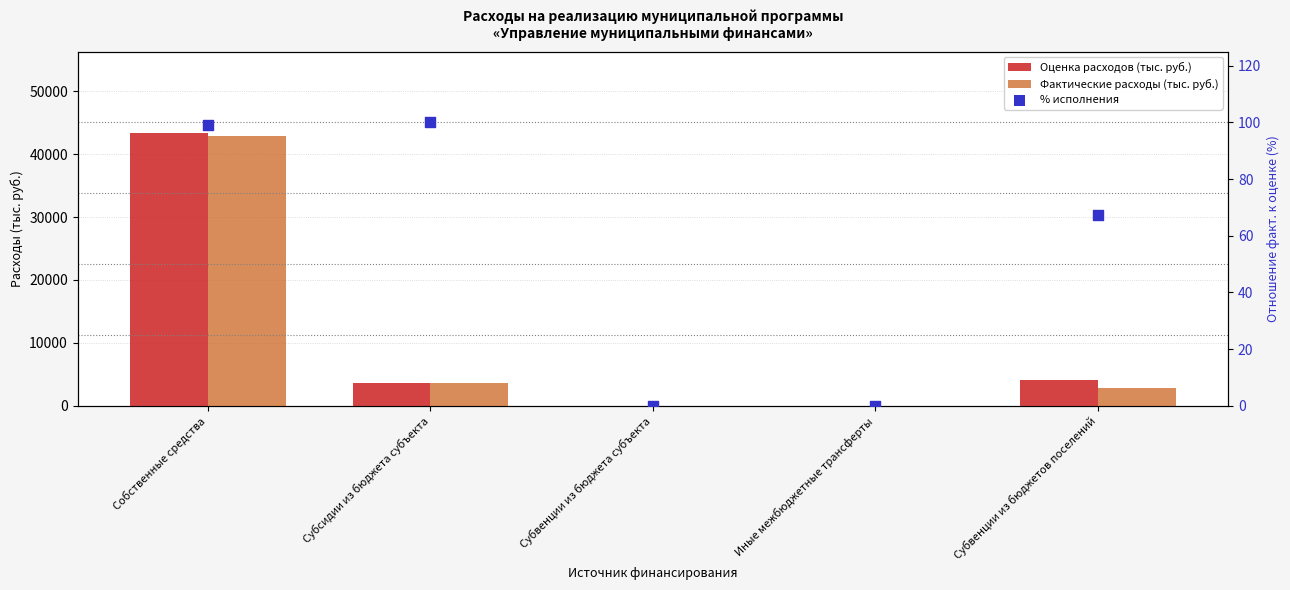

At which category is the sum across all series the highest?

Собственные средства